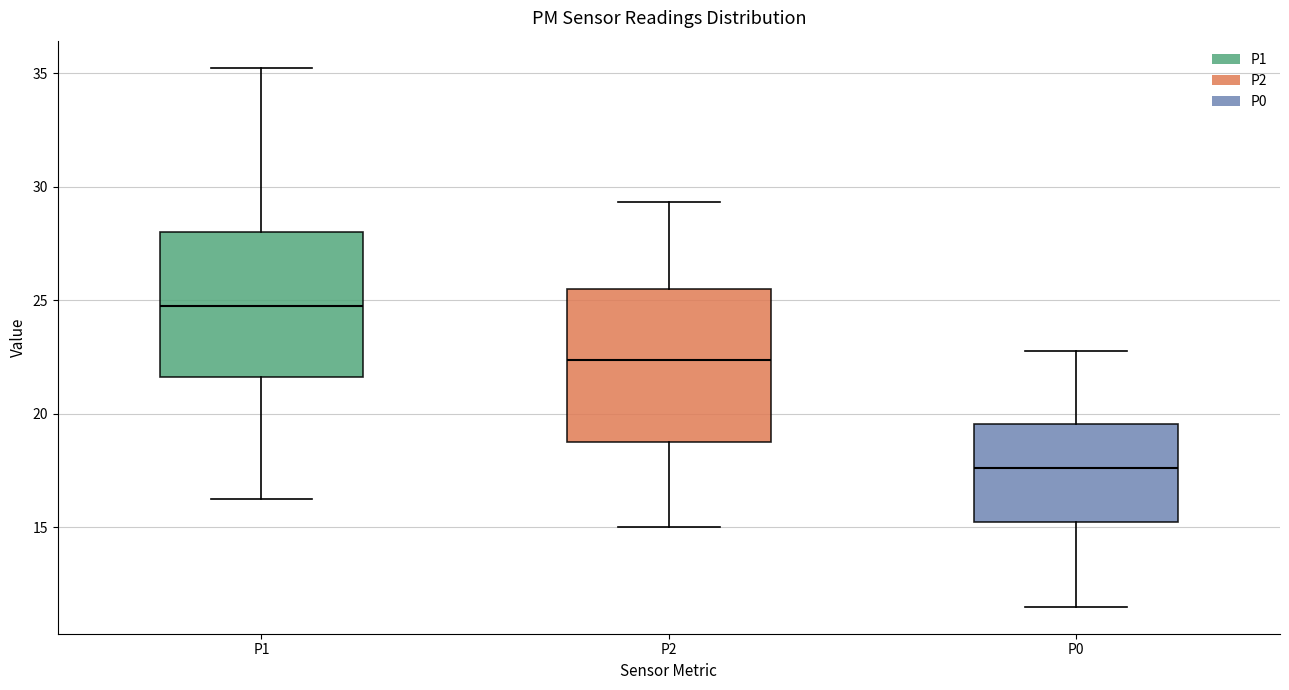

Reading left to right, read every box against the y-axis: the position of its median line, the range the box covers, and the ends of its whiskers. The values are not printed on the chart, so give them approximately, as read against the axis.

P1: median 25.0, box 21.5 to 28.0, whiskers 16.5 to 35.5
P2: median 22.5, box 19.0 to 25.5, whiskers 15.0 to 29.5
P0: median 17.5, box 15.5 to 19.5, whiskers 11.5 to 23.0